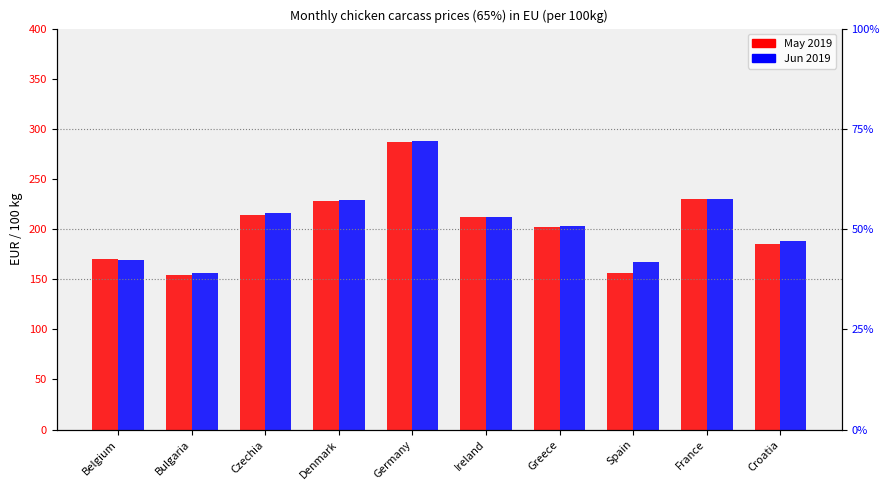

What is the label of the 7th bar from the left?

Greece